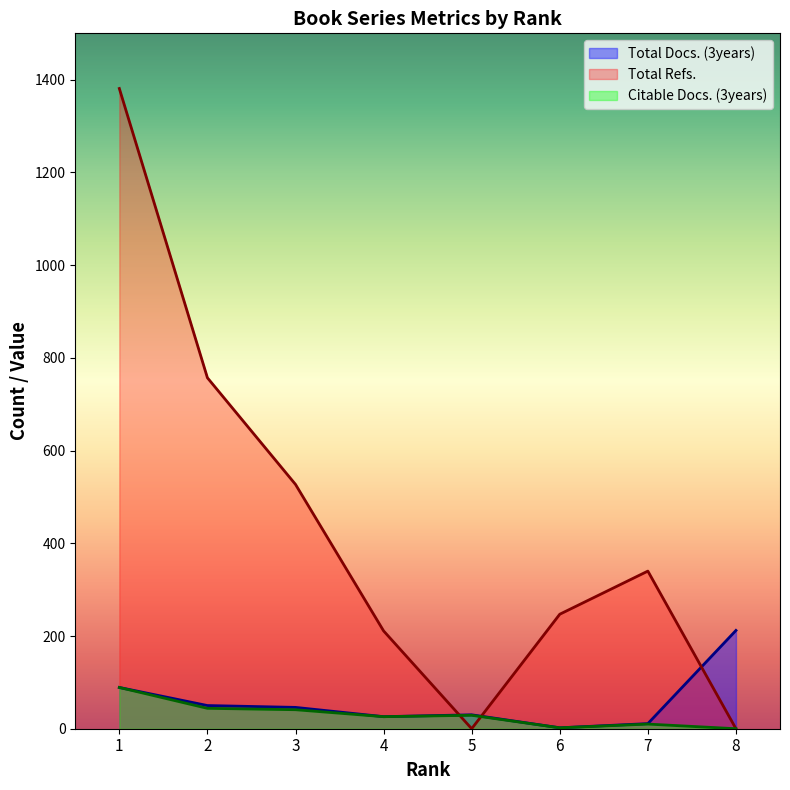

Which has a higher value, 5 or 4?

5